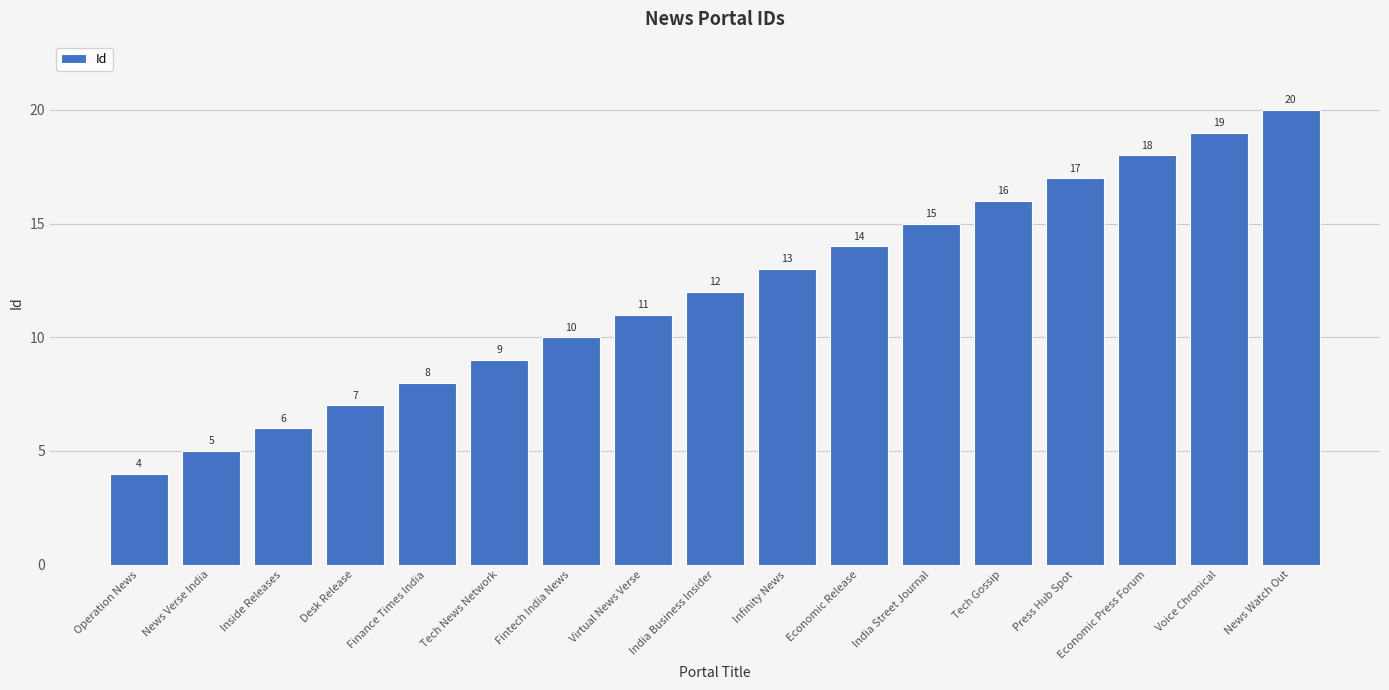

The chart shows a value of 9 at Tech News Network. True or false?

True